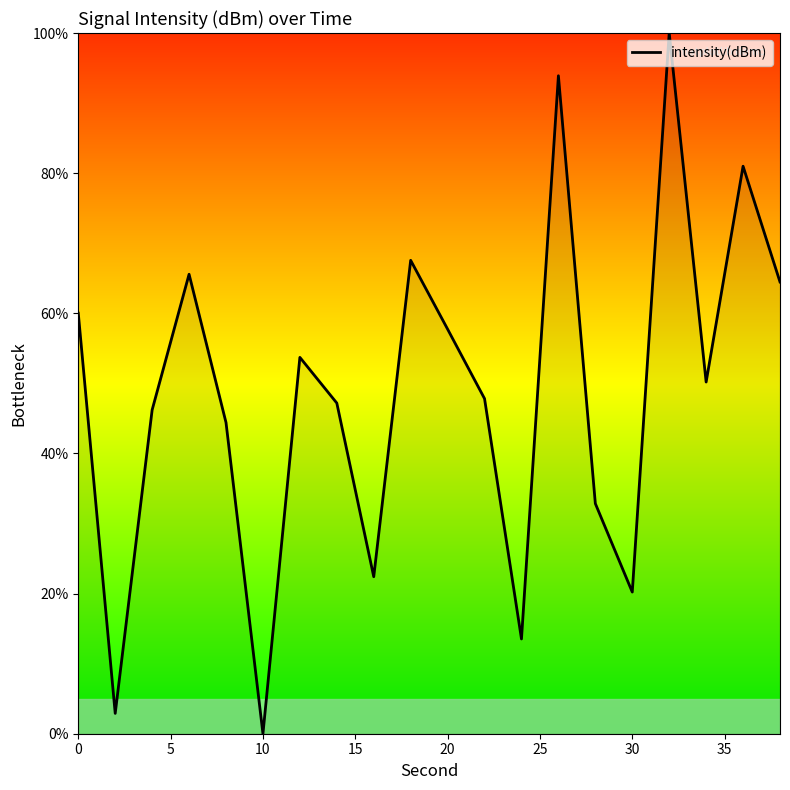

Does the chart display data point markers on the line(s)?

No